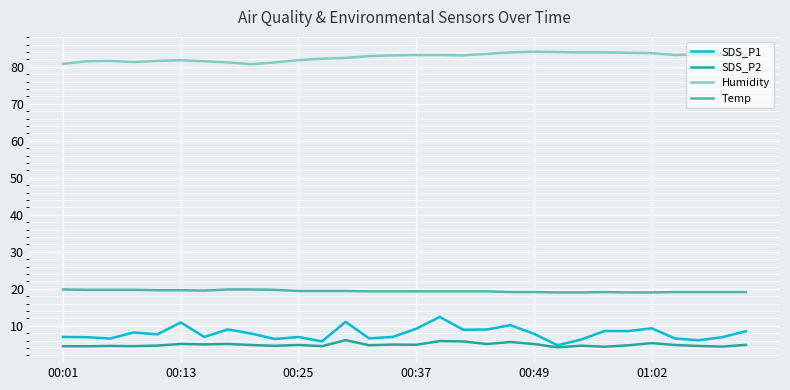

True or false: SDS_P1 and Temp cross at least once.

False